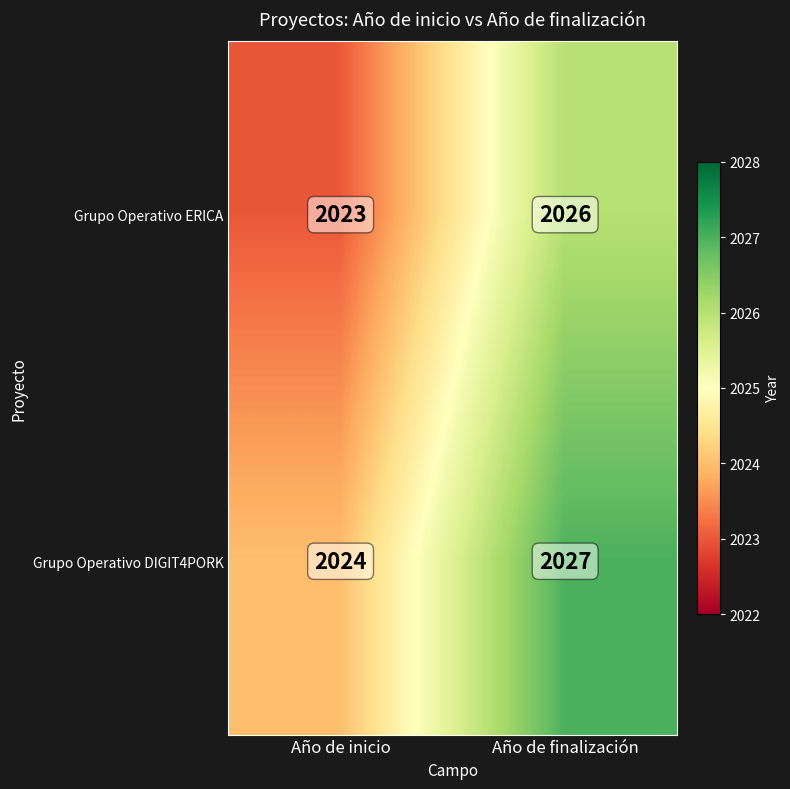

What is the sum of all Grupo Operativo DIGIT4PORK values?

4051